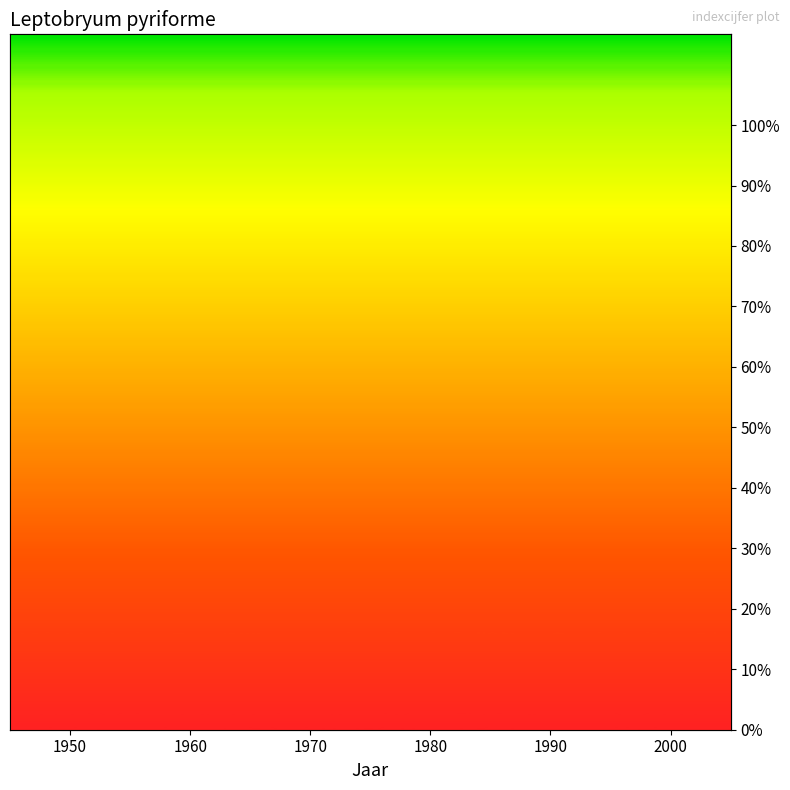

Reading left to right, list all the values displayed in this chart.

46.7	65.2	87.4	94.7	100.0	89.3